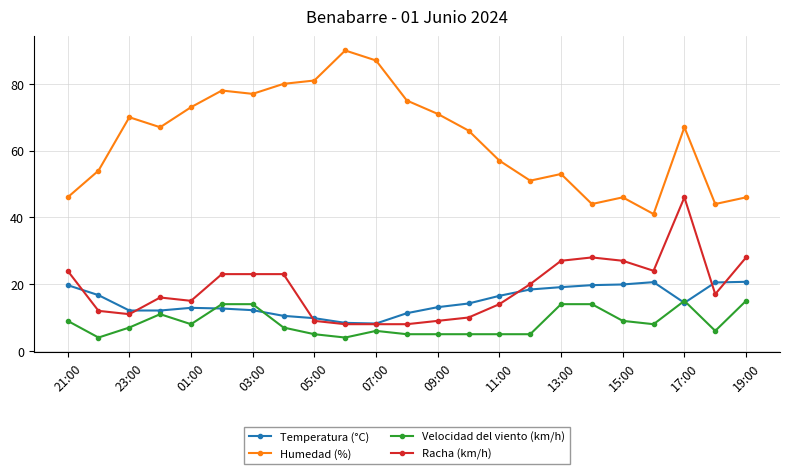

True or false: Velocidad del viento (km/h) and Temperatura (°C) intersect in this chart.

True